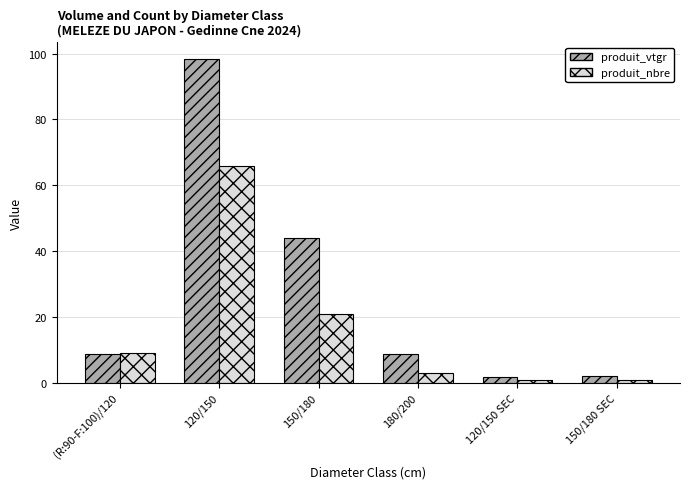

What is the lowest value of the produit_vtgr series?

1.7